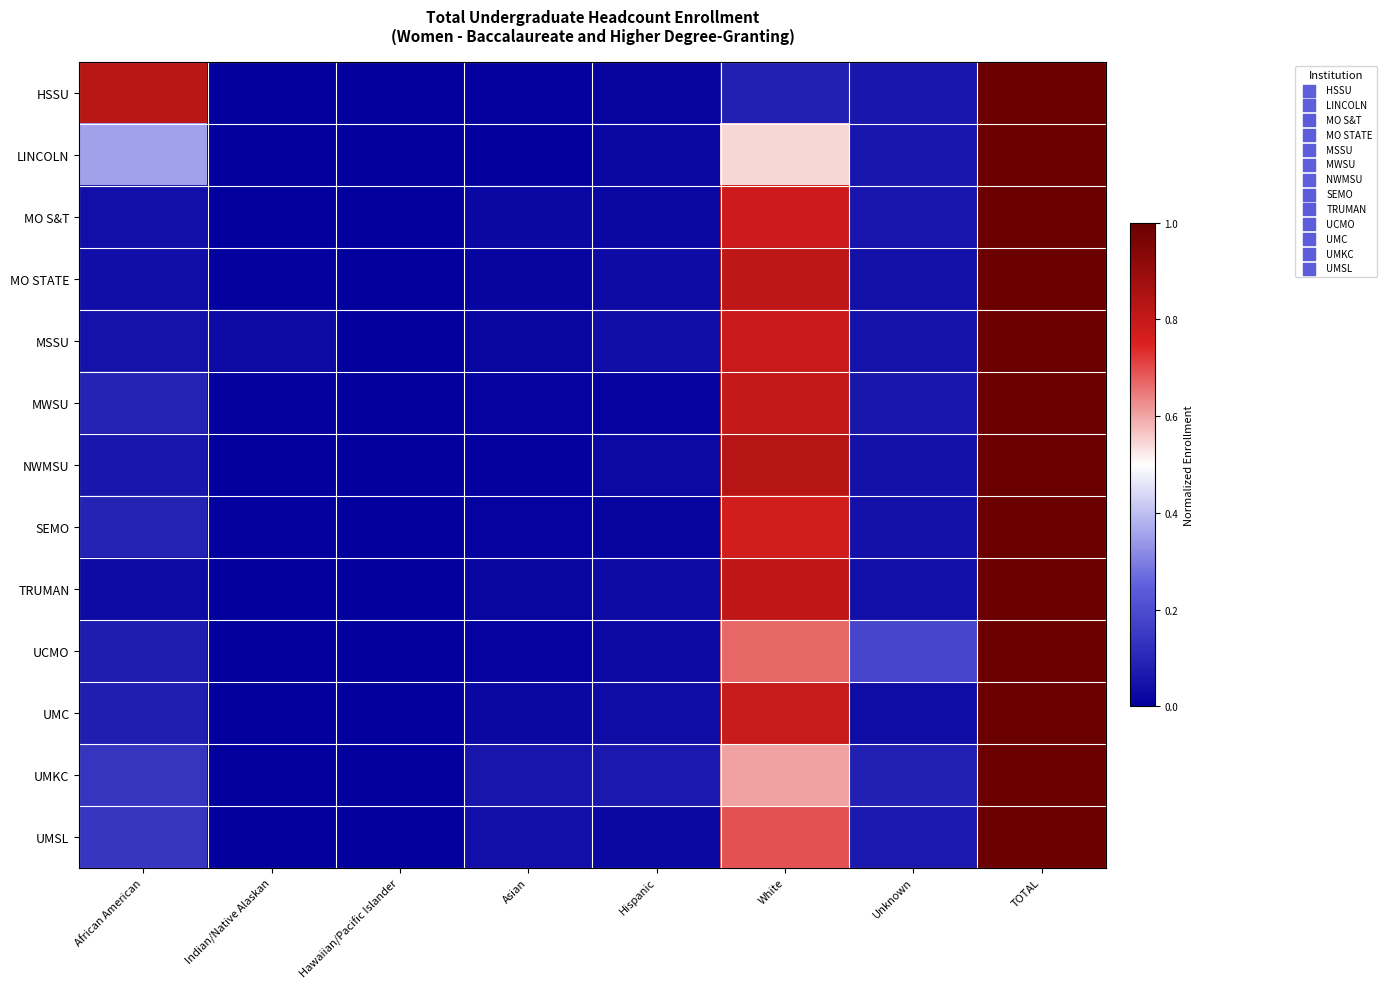

Count the number of data series in this chart.

13